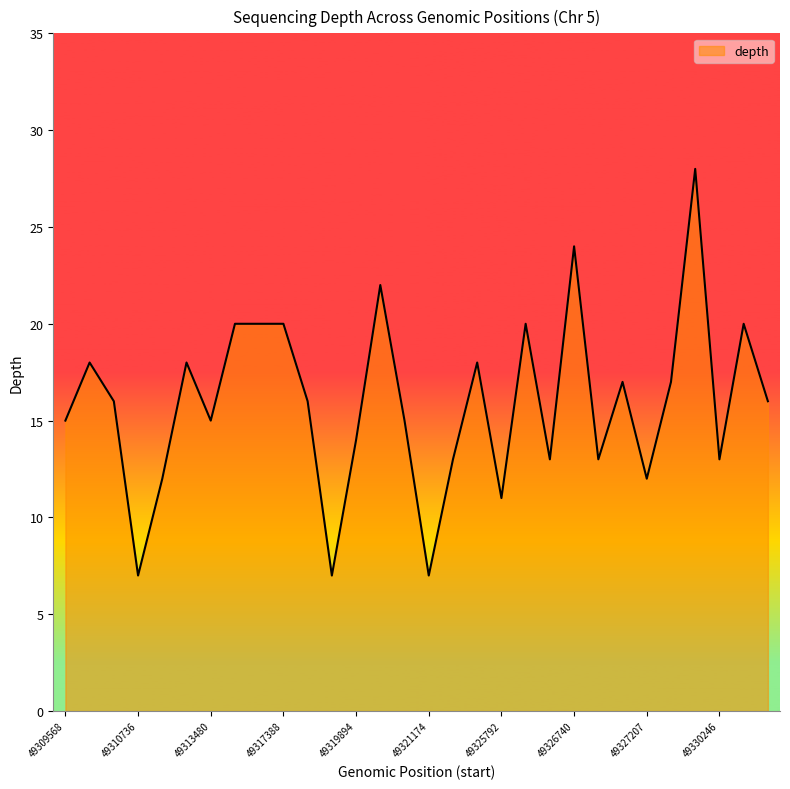

How many categories are shown in the chart?

30